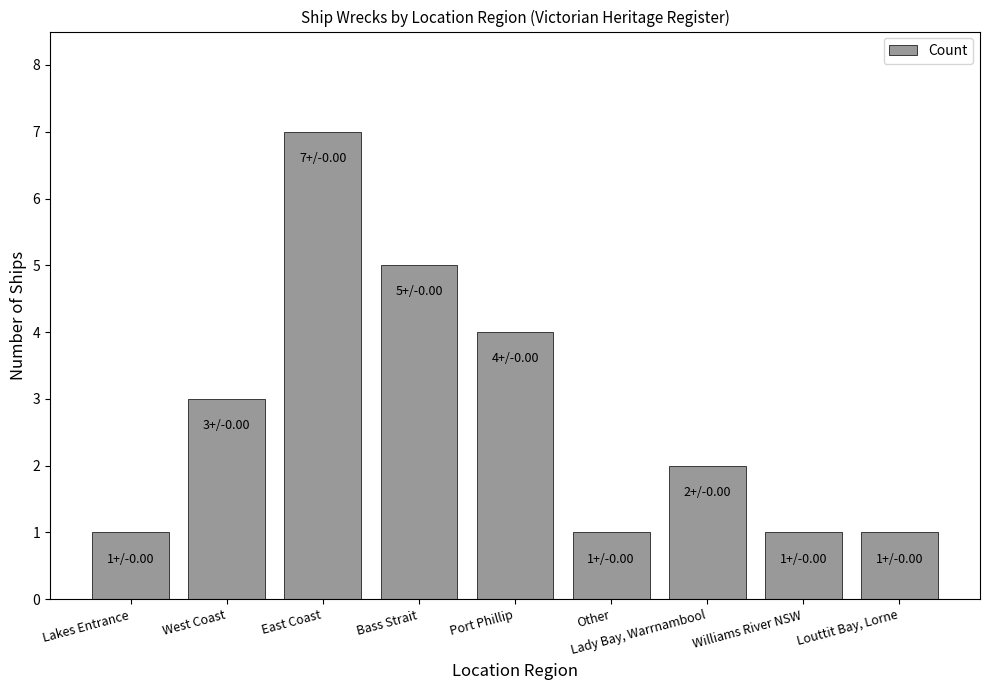

What is the maximum value shown in the chart?

7